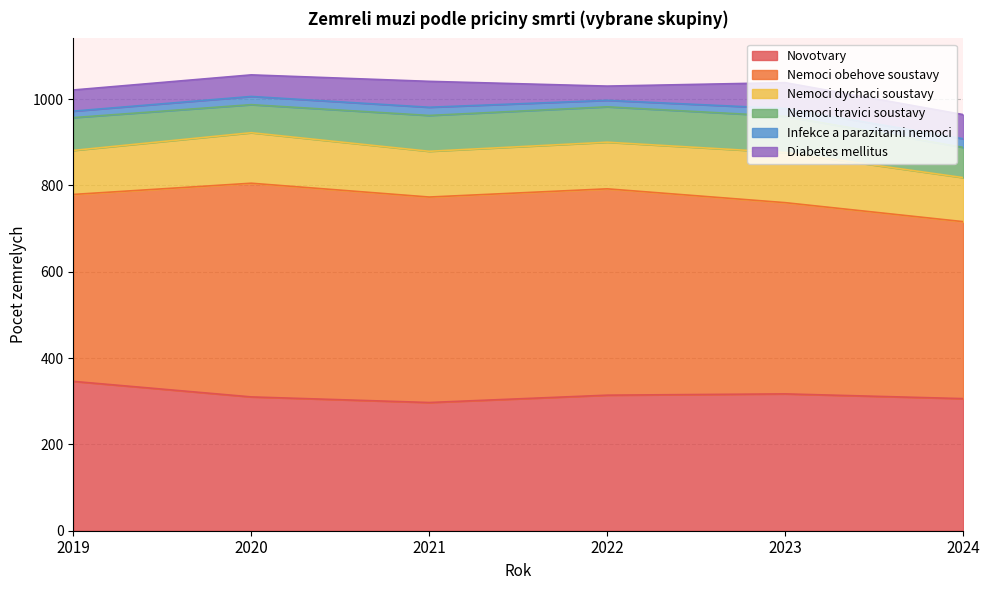

Rank the series at 2024 from highest to lowest value.

Nemoci obehove soustavy, Novotvary, Nemoci dychaci soustavy, Nemoci travici soustavy, Diabetes mellitus, Infekce a parazitarni nemoci